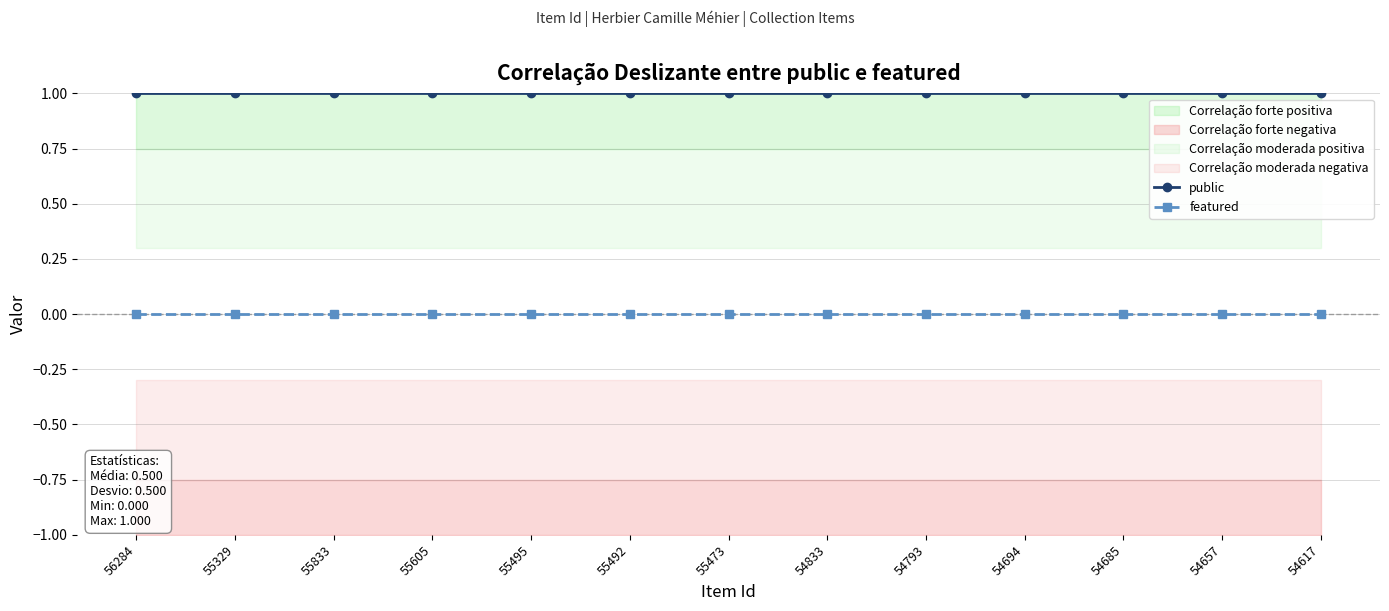

Does the chart have visible grid lines?

Yes